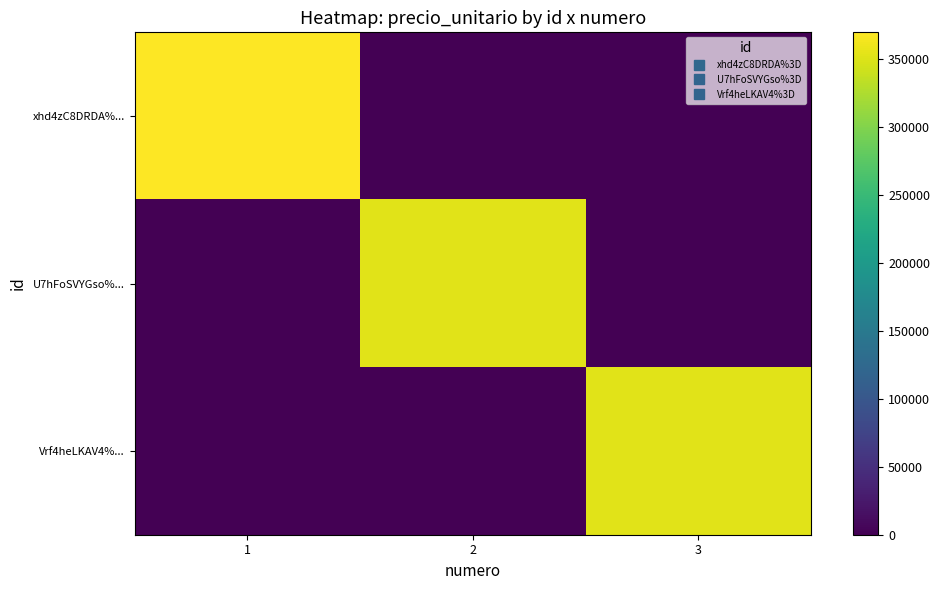

Which has a higher value, 2 or 1?

1